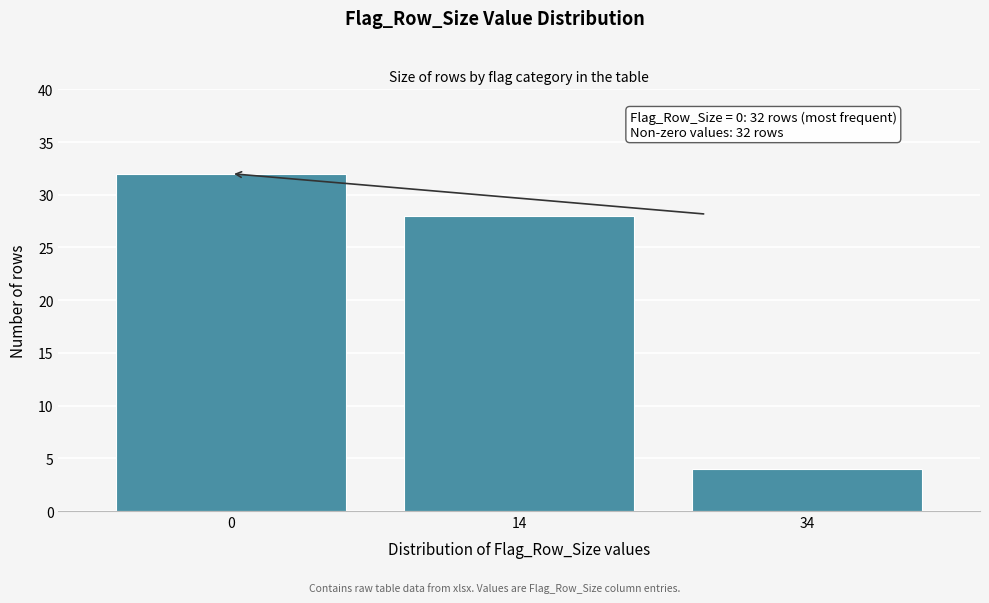

Reading left to right, extract all data points from this chart.

32	28	4